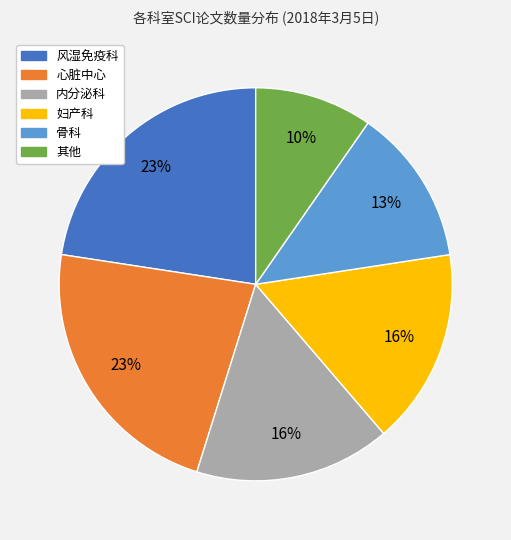

Does any single category account for the majority?

No